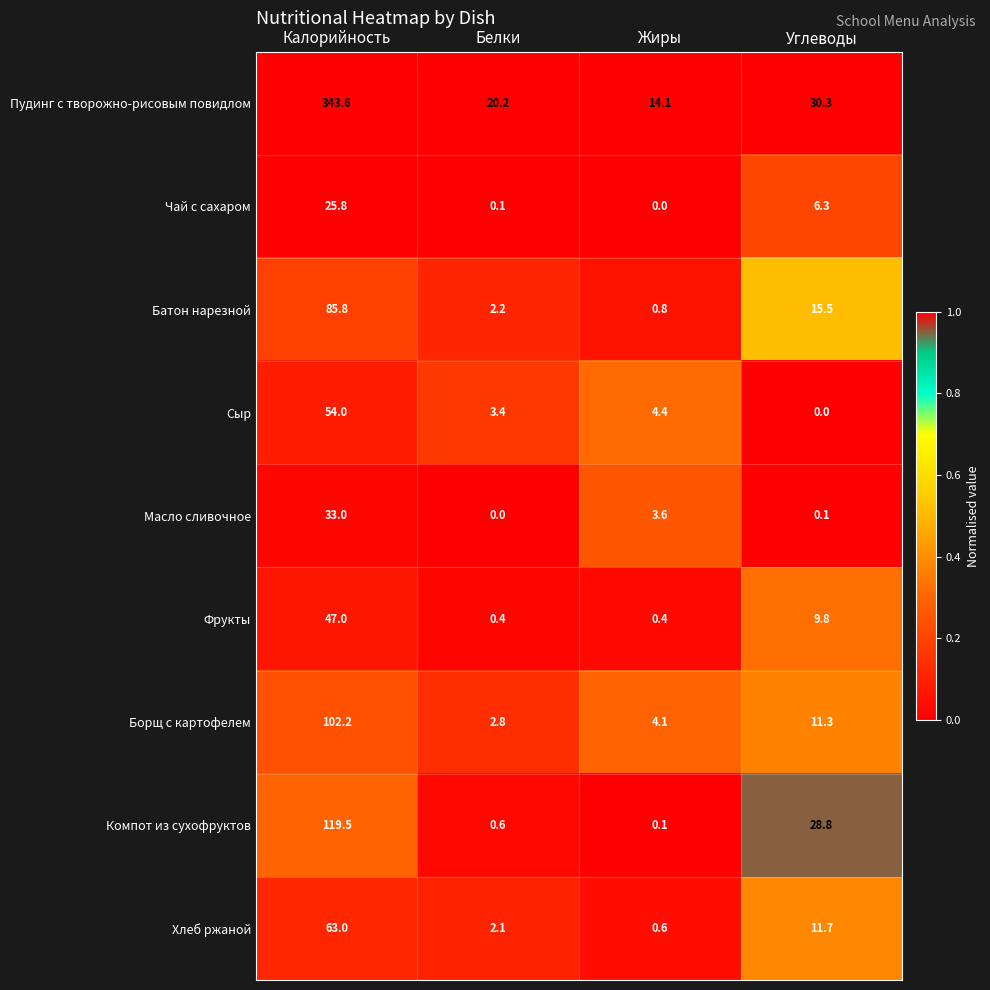

At which label is Сыр closest to 27?

Жиры